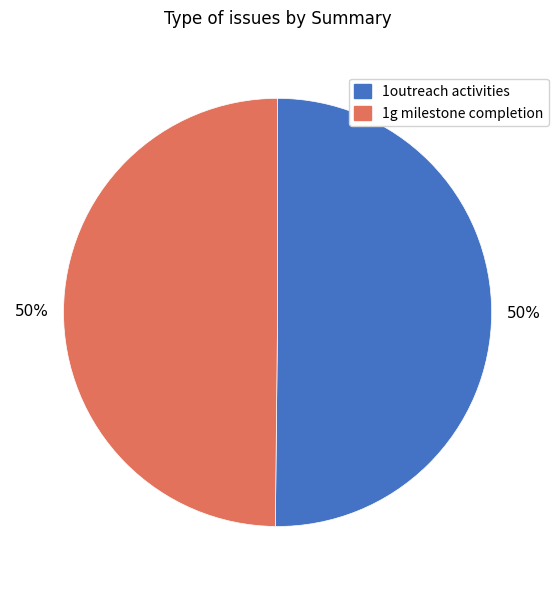

Combined, do 1outreach activities and 1g milestone completion account for over 50%?

Yes